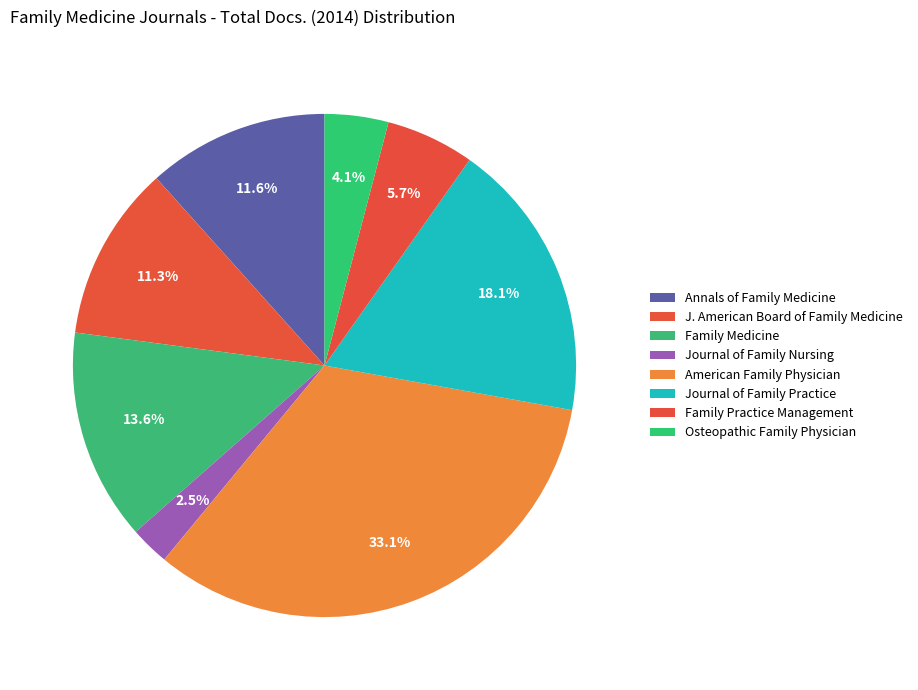

What percentage is the Journal of Family Nursing slice, to the nearest percent?

3%